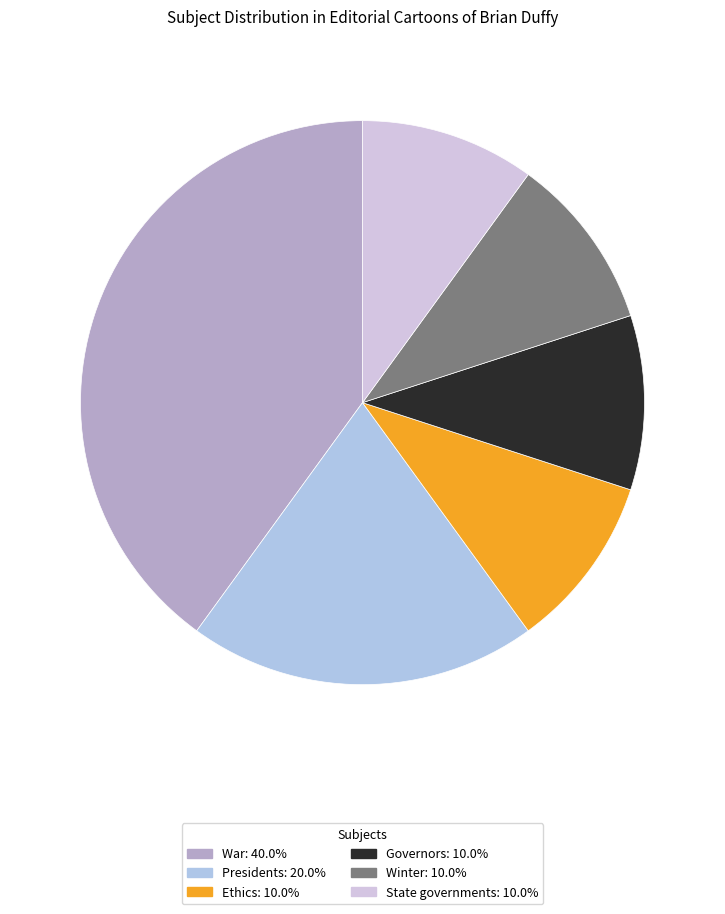

Is there any slice that represents more than half of the pie?

No